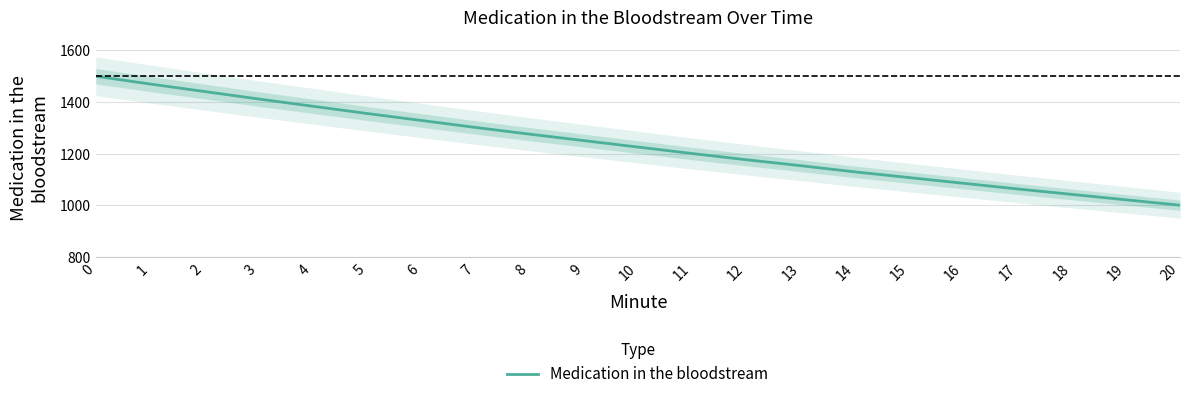

What is the difference between the second highest and second lowest values?

448